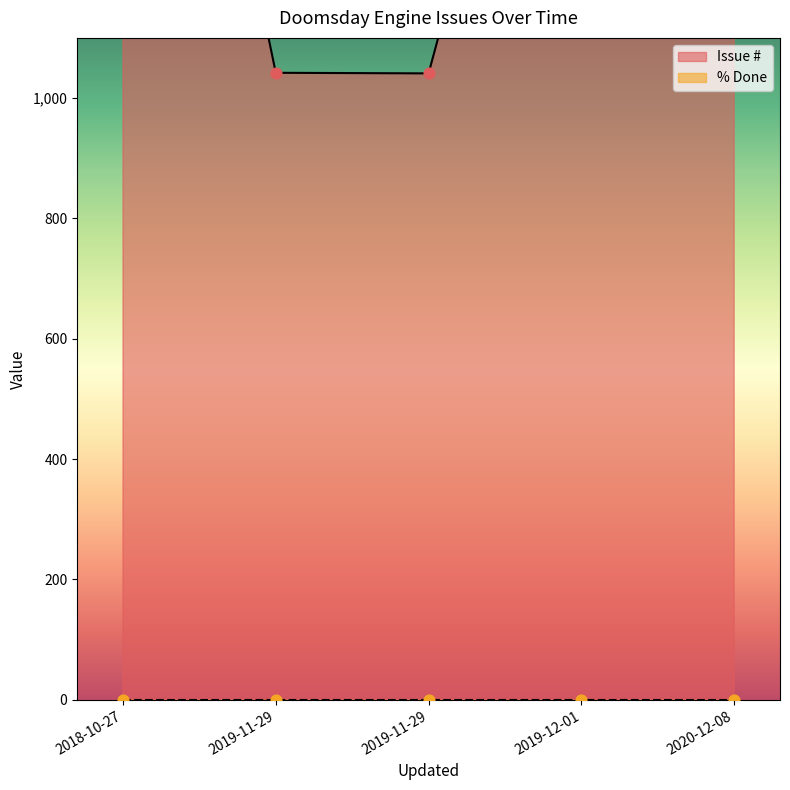

Which series has the largest Y range (max minus min)?

Issue #